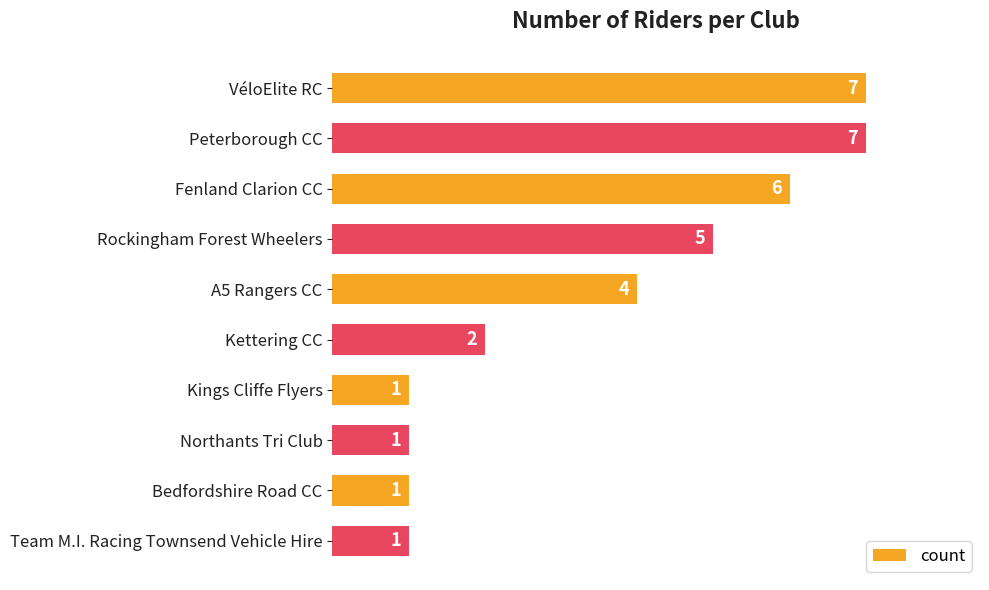

What is the difference between the maximum and second lowest values?

6